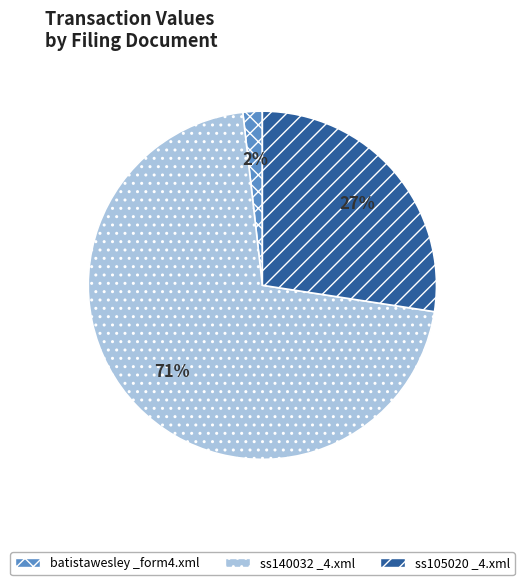

Do ss140032 _4.xml and ss105020 _4.xml together represent more than half of the pie?

Yes